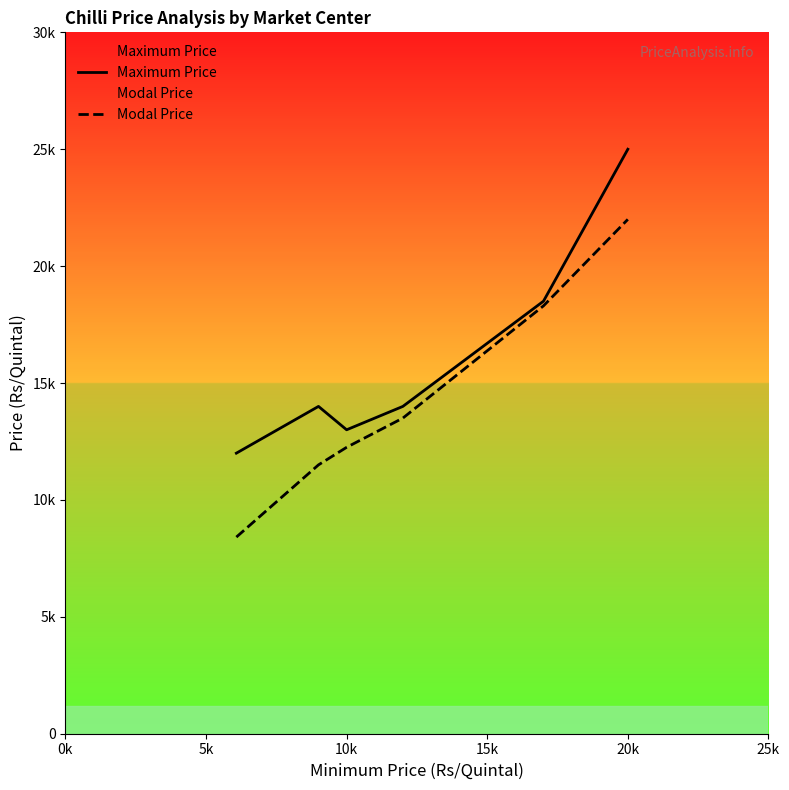

At how many categories does at least one series exceed 11758?

6